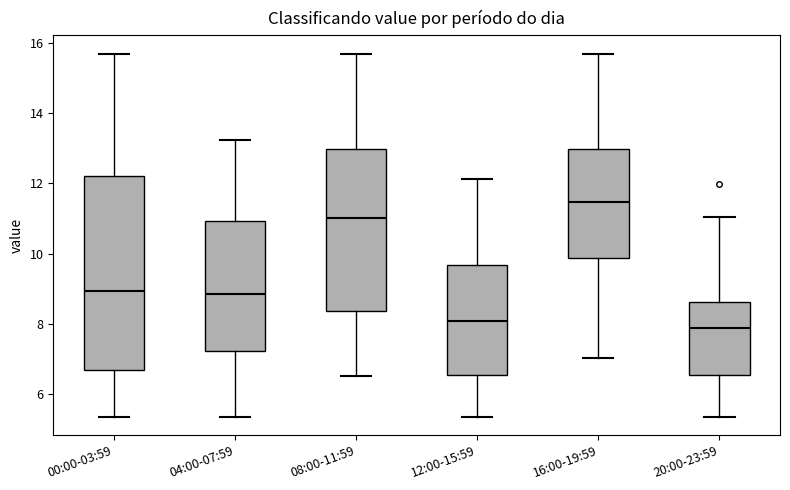

Reading left to right, transcribe this box plot: for each box, give where its median line is, the range the box spans, and where its two whiskers end, as read against the y-axis. The values are not printed on the chart, so give them approximately, as read against the axis.

00:00-03:59: median 9.0, box 6.6 to 12.2, whiskers 5.4 to 15.8
04:00-07:59: median 8.8, box 7.2 to 11.0, whiskers 5.4 to 13.2
08:00-11:59: median 11.0, box 8.4 to 13.0, whiskers 6.6 to 15.8
12:00-15:59: median 8.0, box 6.6 to 9.6, whiskers 5.4 to 12.2
16:00-19:59: median 11.4, box 9.8 to 13.0, whiskers 7.0 to 15.8
20:00-23:59: median 7.8, box 6.6 to 8.6, whiskers 5.4 to 11.0